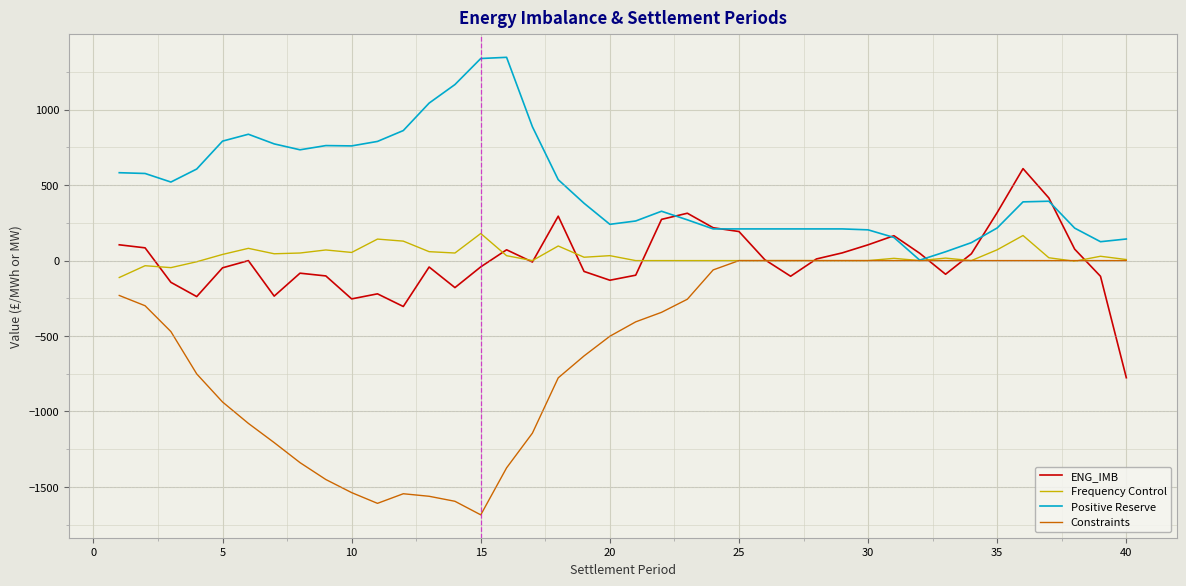

Rank the series by their maximum value, from highest to lowest.

Positive Reserve, ENG_IMB, Frequency Control, Constraints